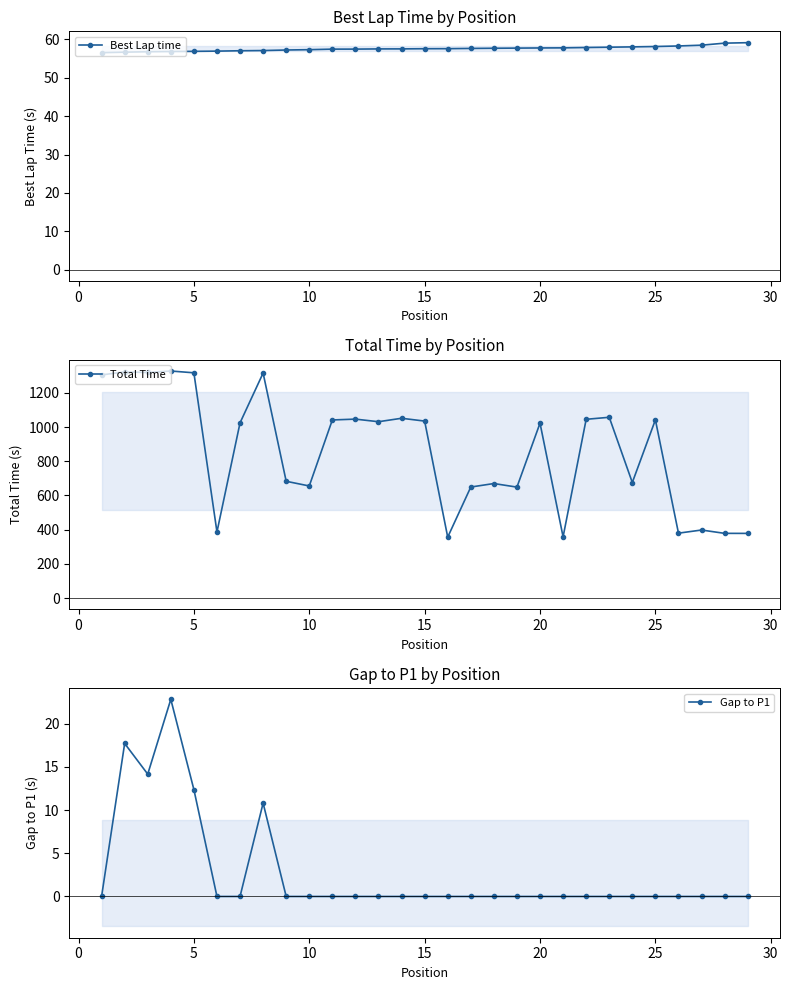

What is the highest value of the Best Lap time series?

59.1